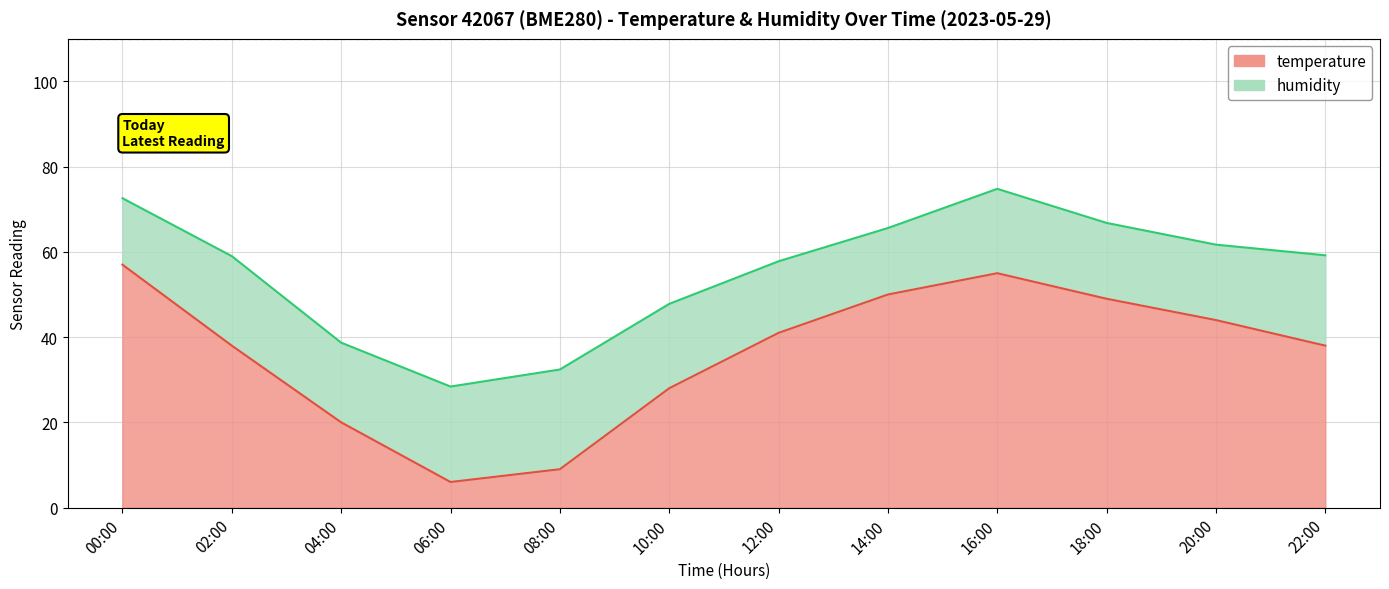

True or false: temperature has a value of 57.0 at 00:00.

True